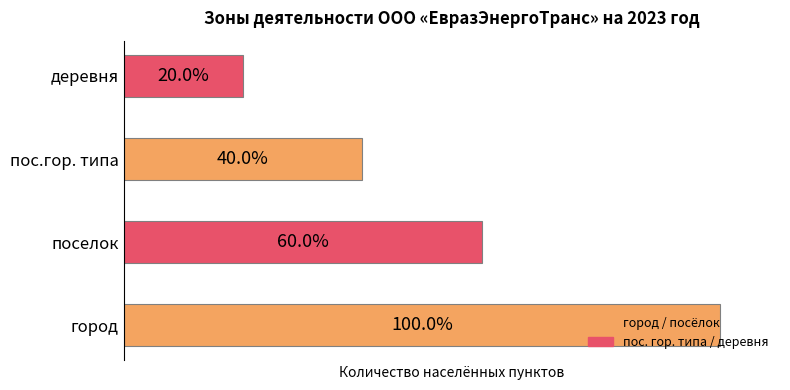

True or false: the data shows 2 at поселок городского типа.

False